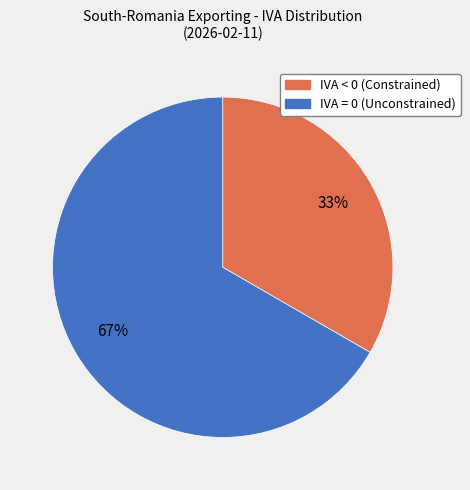

Which slice is the largest?

IVA = 0 (Unconstrained)